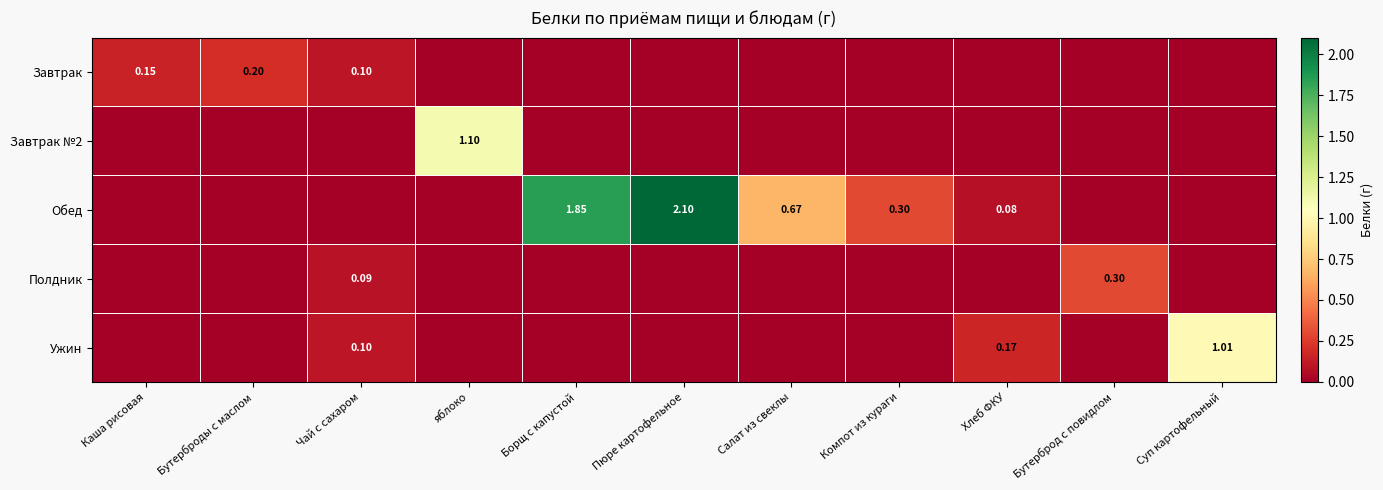

What is the difference between the highest and lowest values at яблоко?

1.1